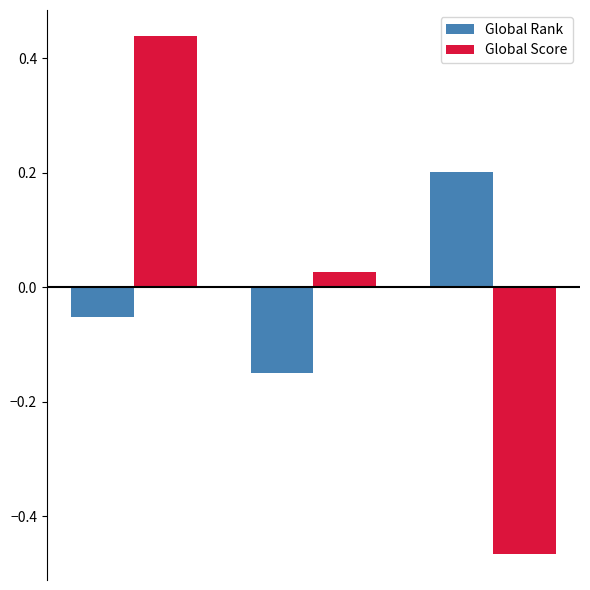

Which series has the largest range (max minus min)?

Global Score